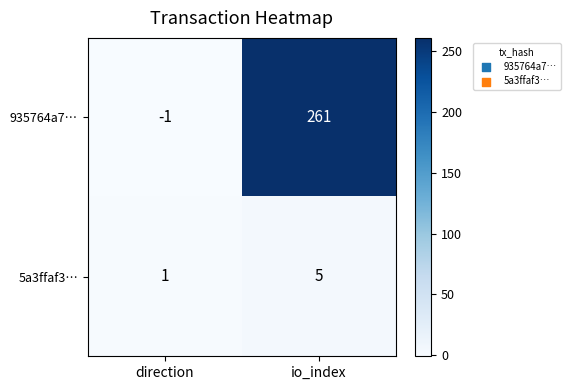

Which series has the largest total across all categories?

935764a7…